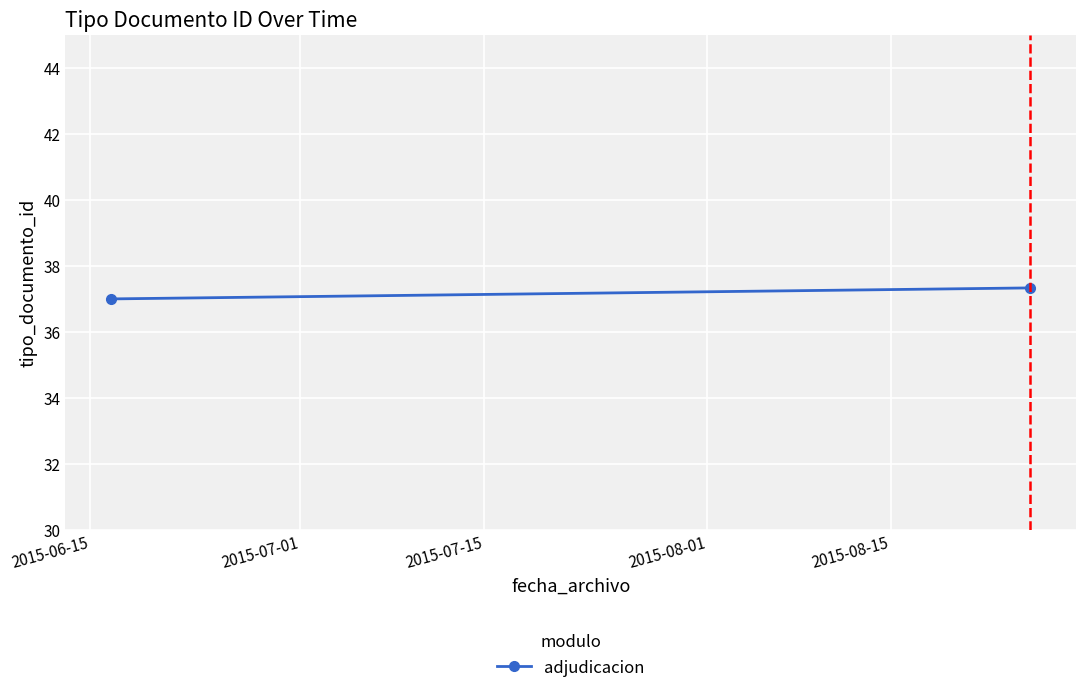

What is the smallest value displayed?

37.0